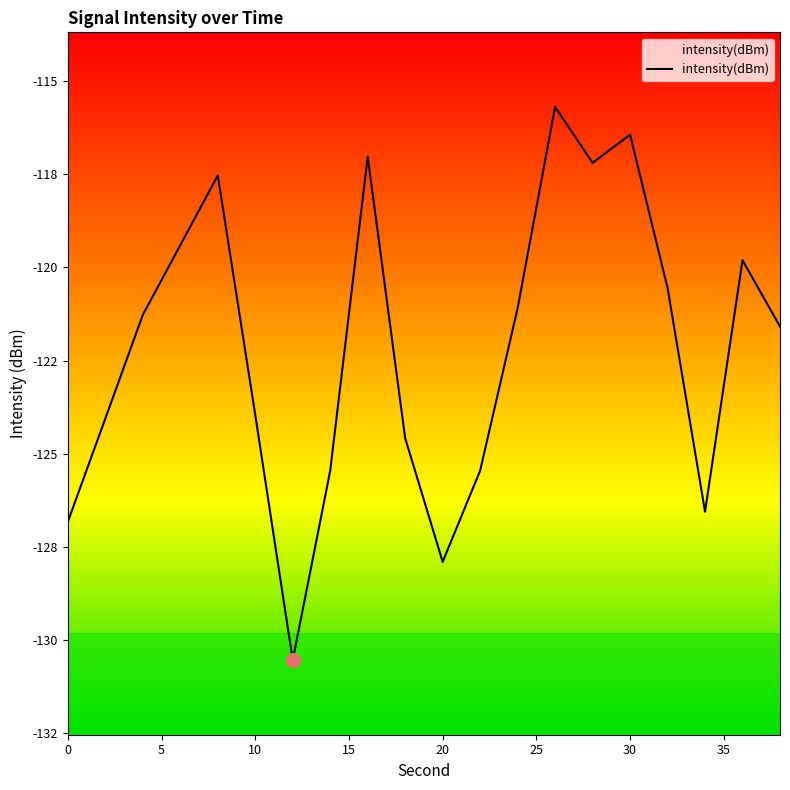

Reading right to left, extract all data points from this chart.

-121.6	-119.8	-126.6	-120.6	-116.4	-117.2	-115.7	-121.1	-125.5	-127.9	-124.6	-117.0	-125.5	-130.5	-124.0	-117.5	-119.4	-121.3	-124.1	-126.8